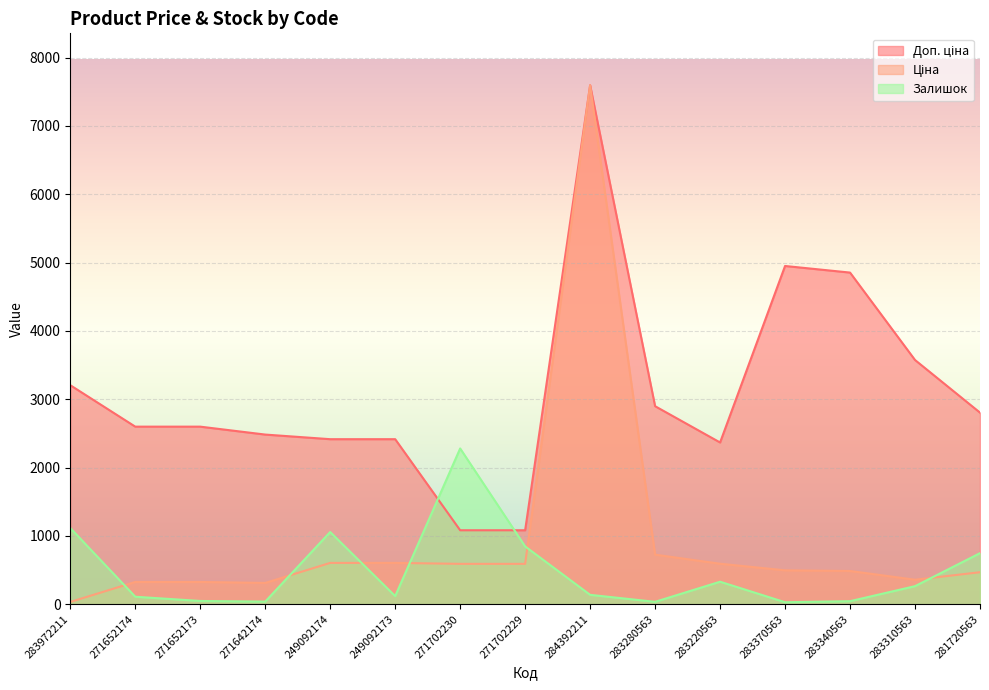

How many distinct data groups are displayed?

3